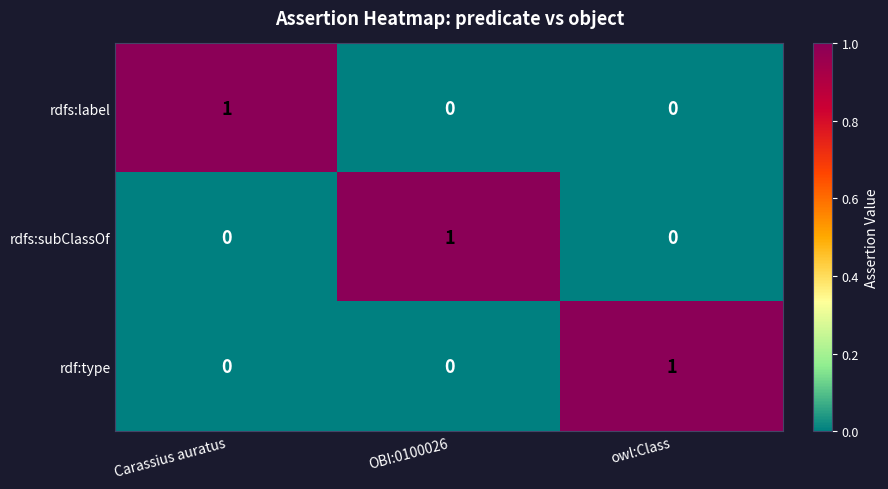

Is the value of rdfs:label at OBI:0100026 greater than the value of rdf:type at owl:Class?

No